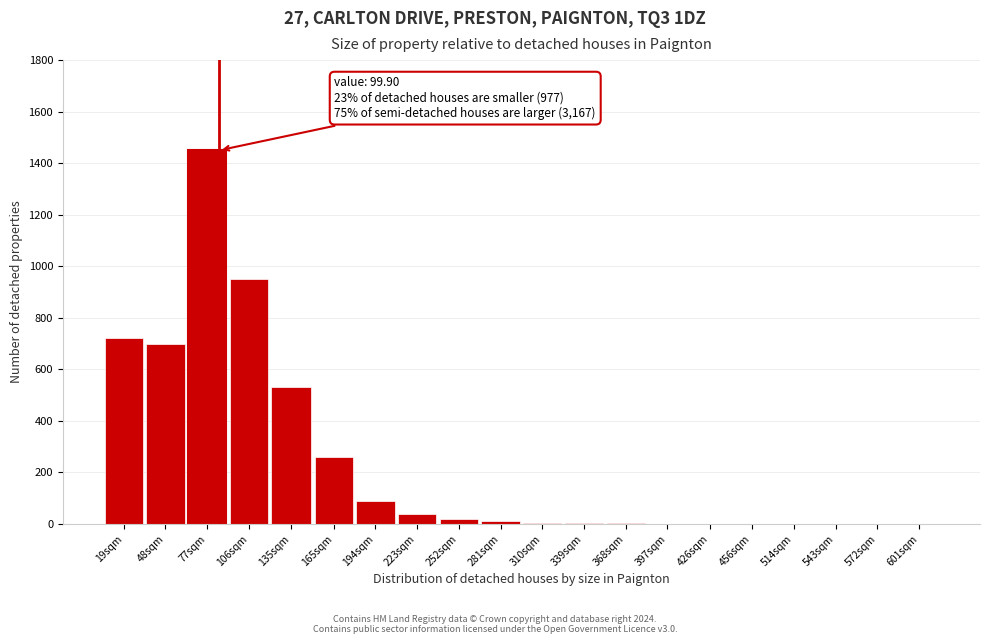

Which category has the highest value across all series?

77sqm